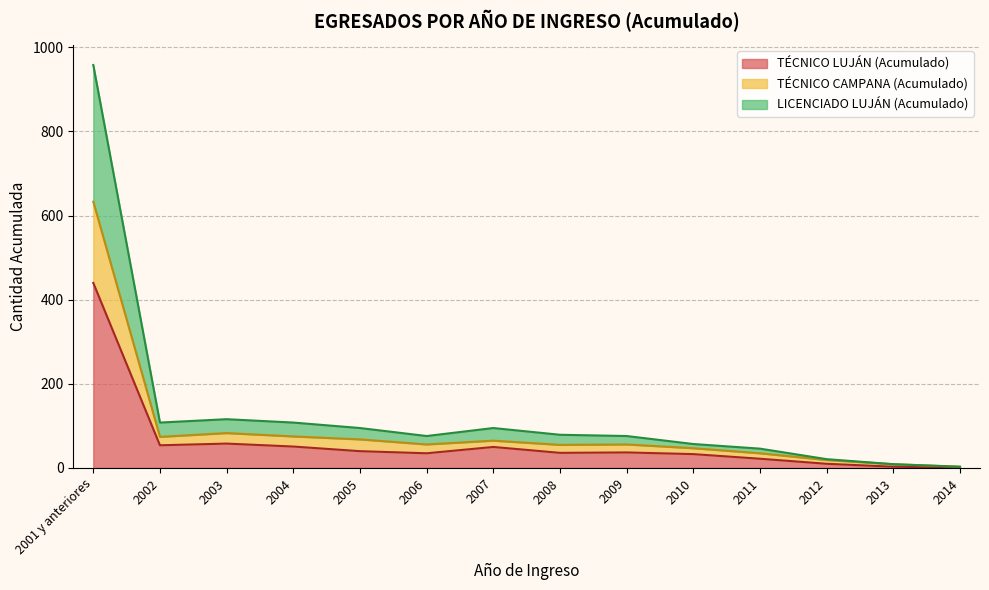

How many data points in TÉCNICO LUJÁN (Acumulado) are above 37?

6